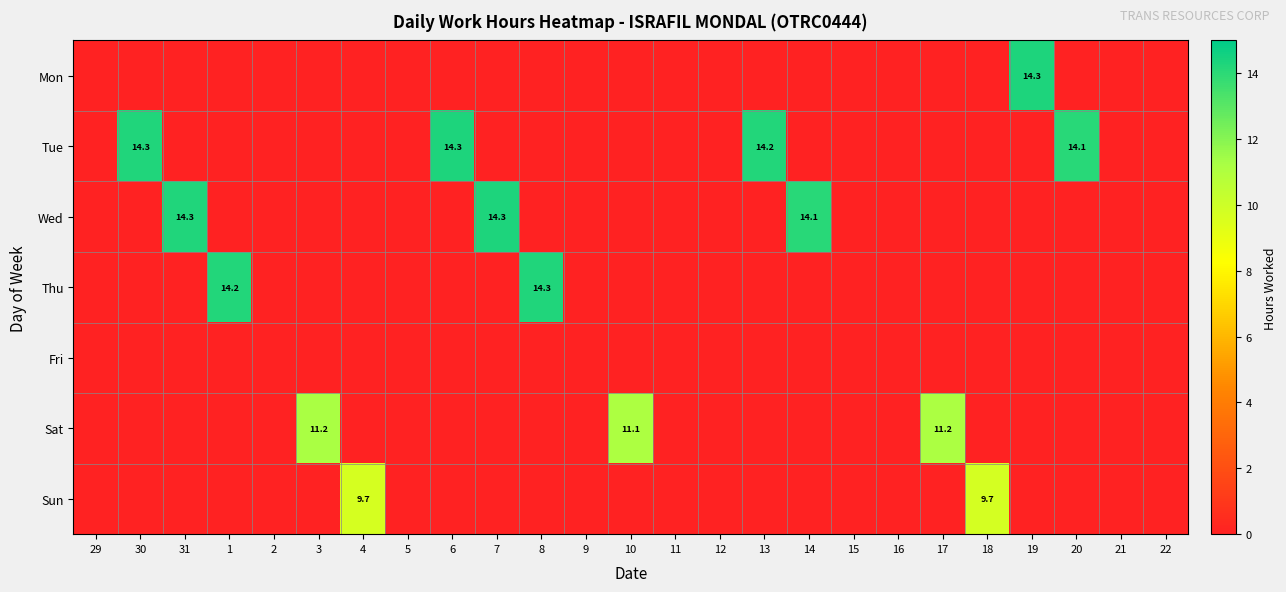

The Thu series shows 23.1 at 1. True or false?

False